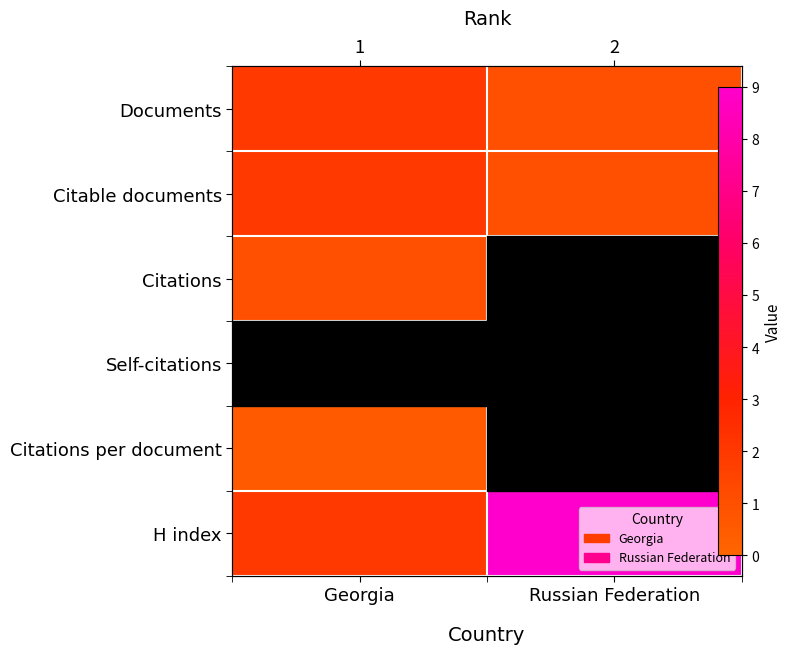

What is the average value of the Documents series?

1.5